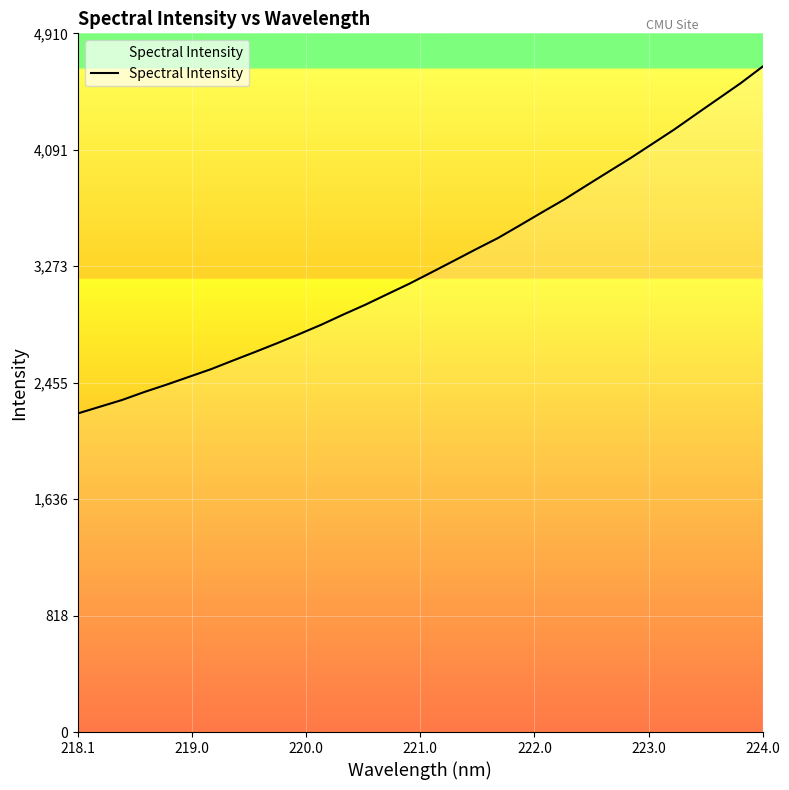

What is the value of the 8th point from the left?

2610.2